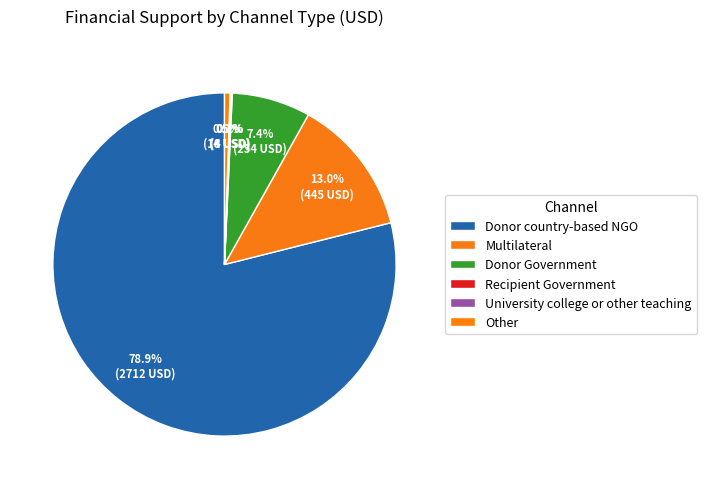

The Donor Government slice represents 7% of the pie. True or false?

True